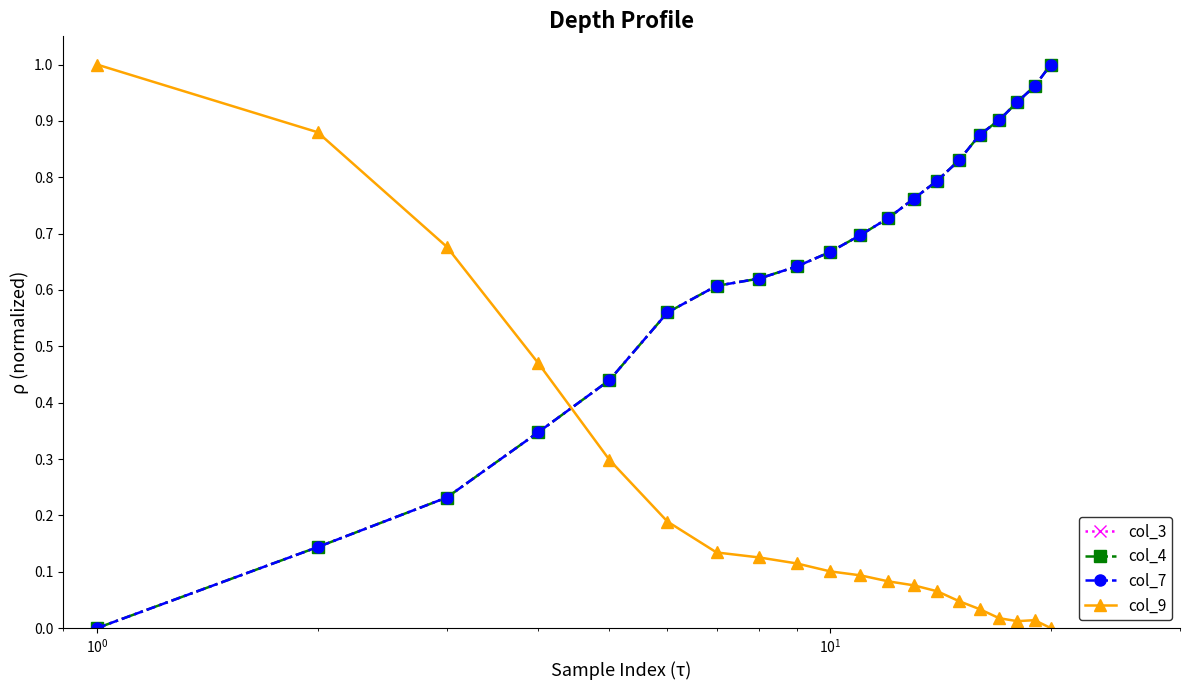

After their last crossing, which series has the higher values: col_7 or col_9?

col_7